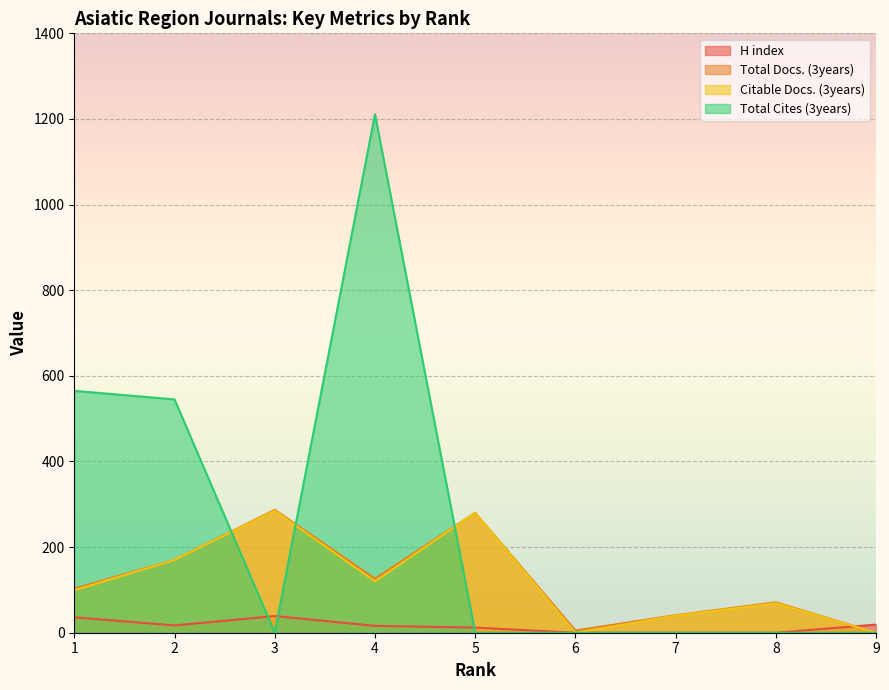

Which series has the largest range (max minus min)?

Total Cites (3years)